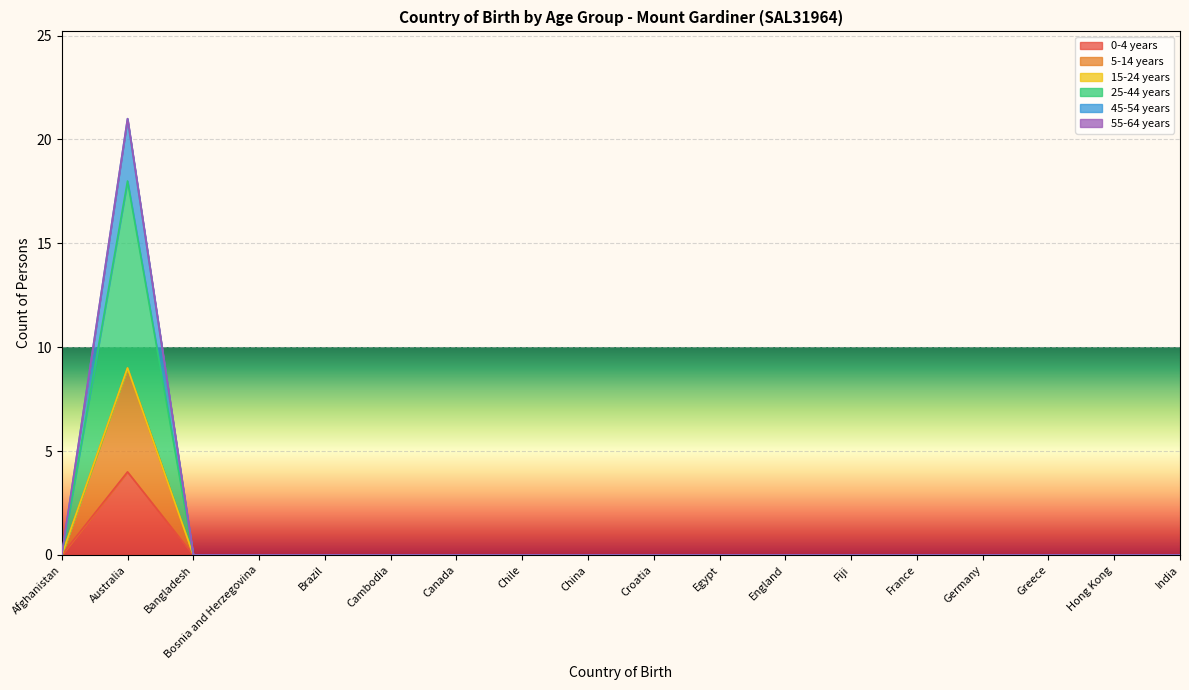

True or false: 5-14 years and 0-4 years intersect in this chart.

False